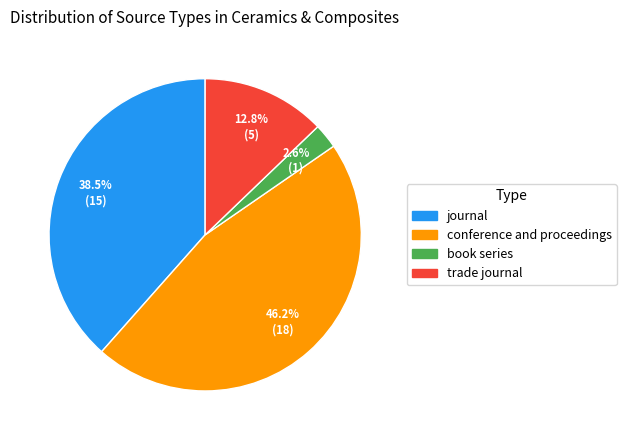

How many segments does this pie chart have?

4